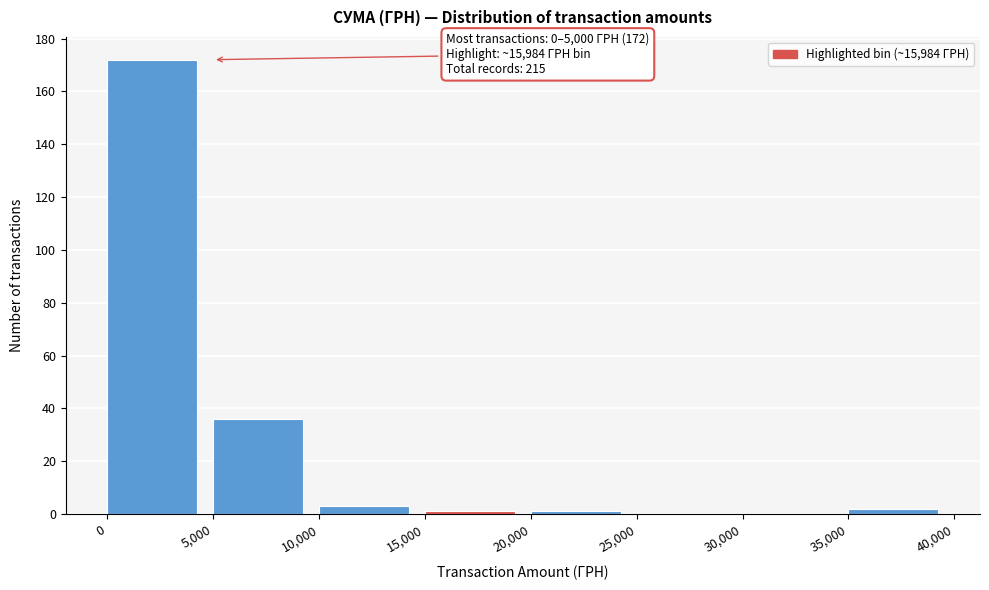

Which range on the x-axis has the tallest bar?

0 to 5,000